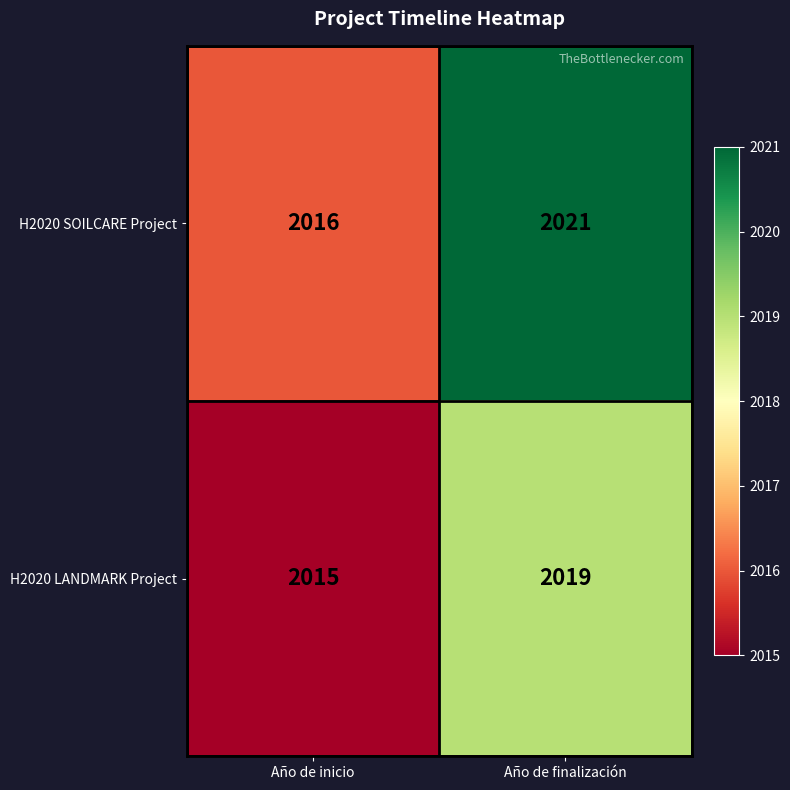

At which category is the sum across all series the highest?

Año de finalización